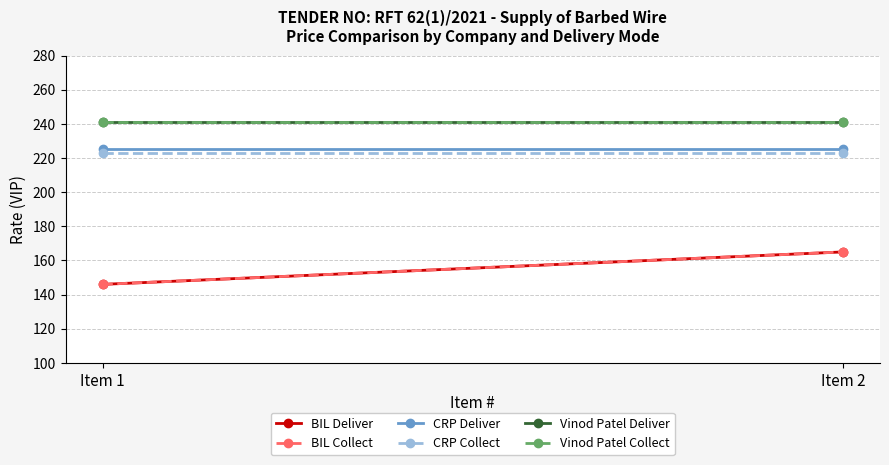

What is the total value across all series at Item 1?

1222.5